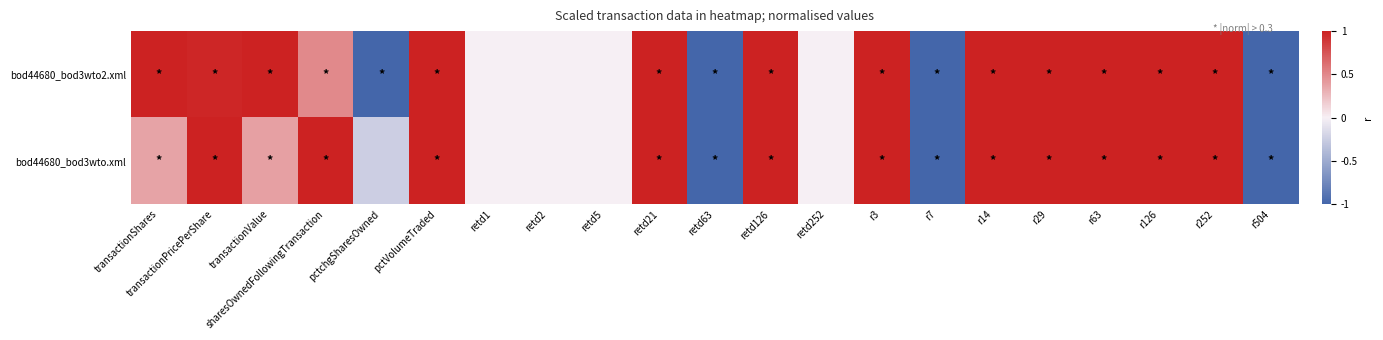

List the series in order of their peak value, highest first.

bod44680_bod3wto2.xml, bod44680_bod3wto.xml